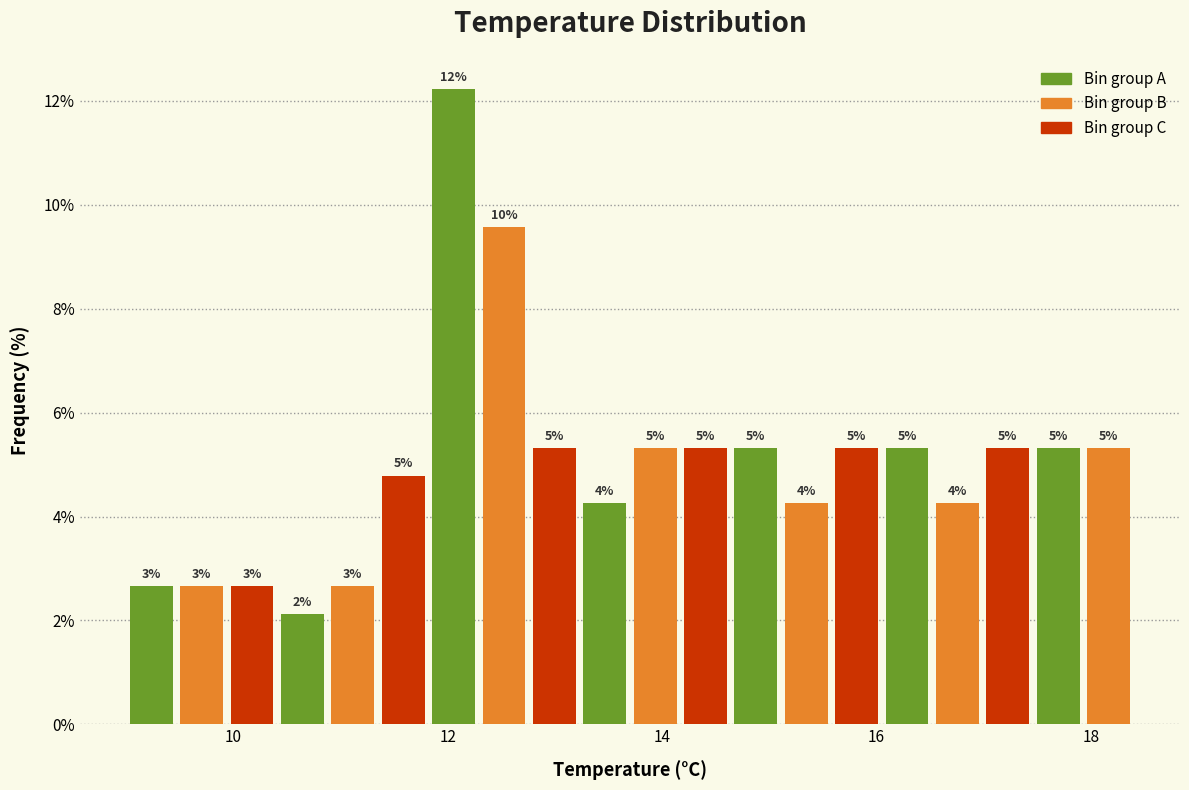

Around what value on the x-axis is the tallest bar? Give the approximate position of its centre, as read against the axis.

12.0